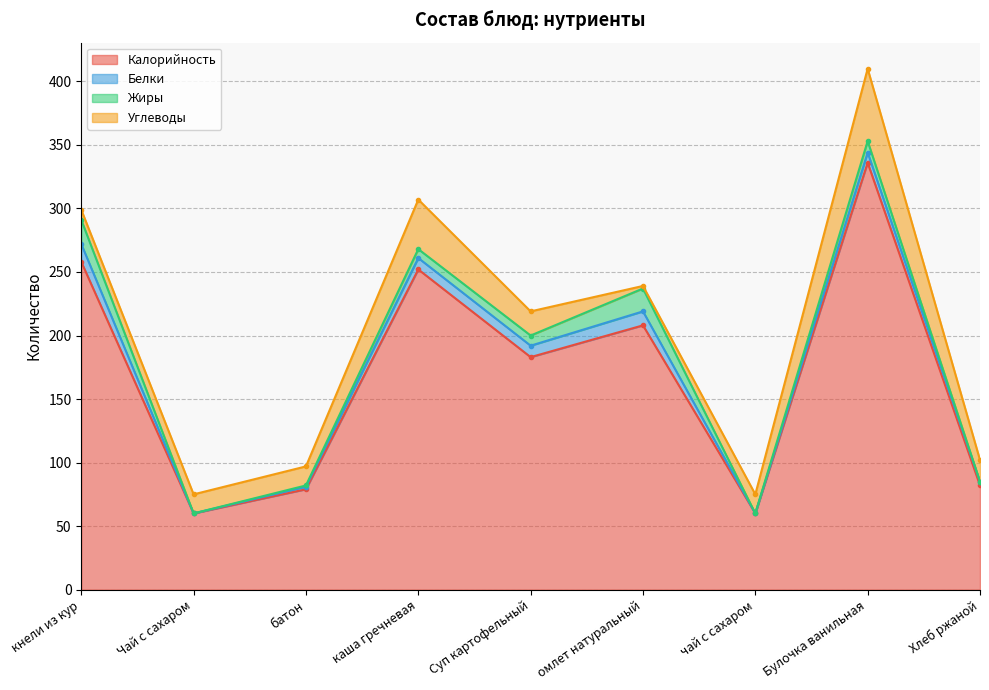

Where is the first local minimum for Белки?

Чай с сахаром